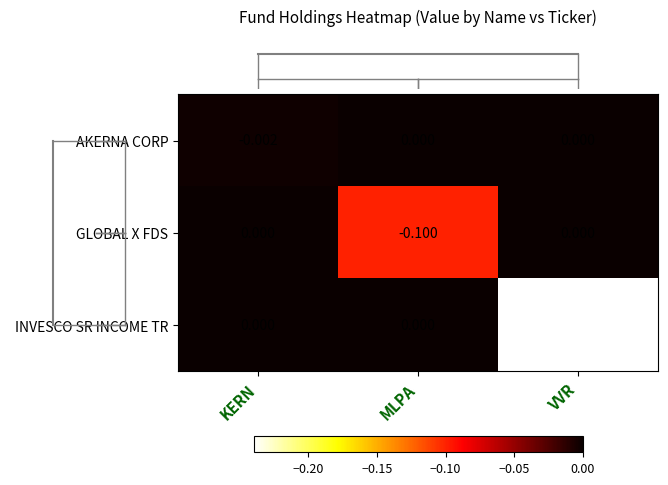

Which series has the widest spread of values?

INVESCO SR INCOME TR